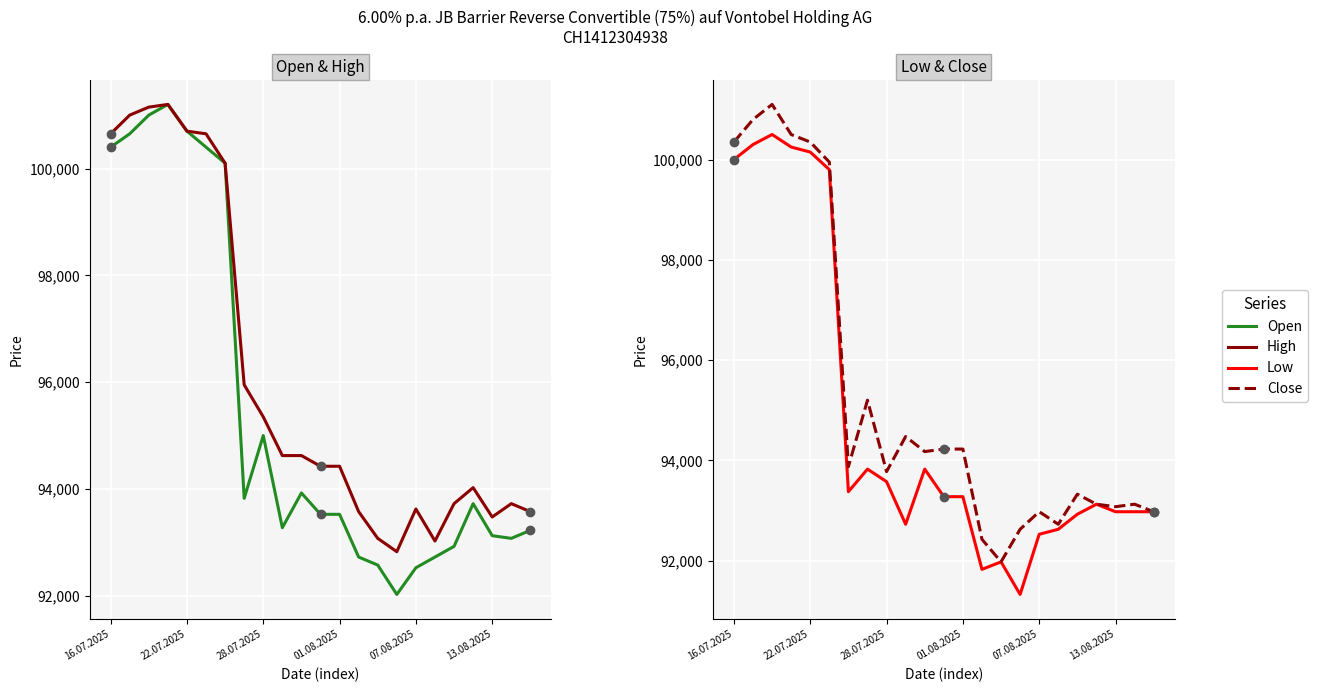

What is the difference between the Open values at 22.07.2025 and 20?

7525